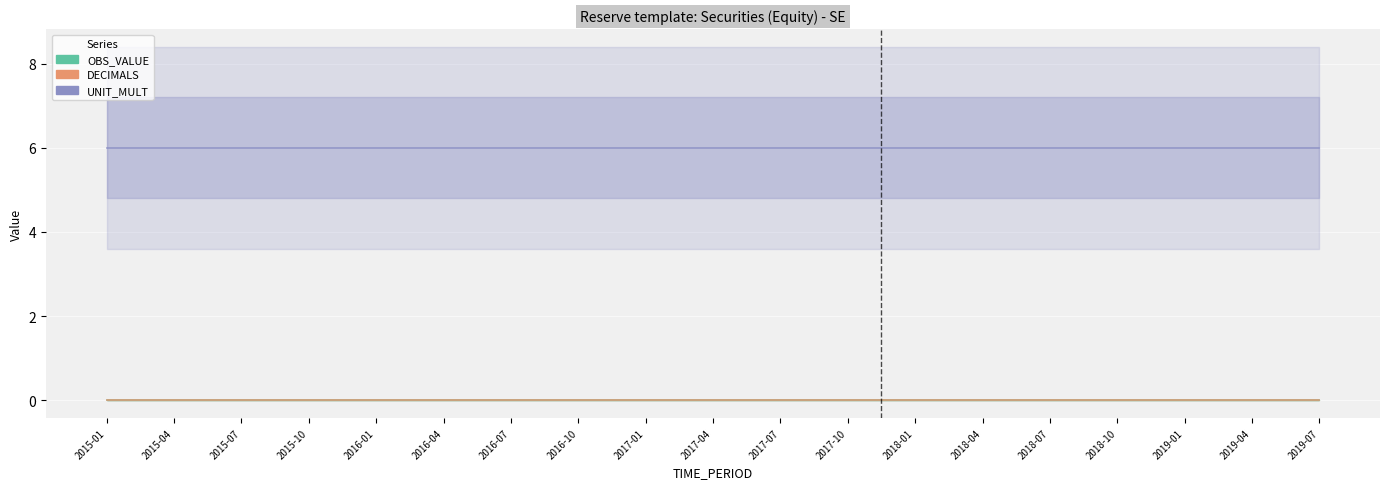

At which label is OBS_VALUE closest to 0?

2015-01